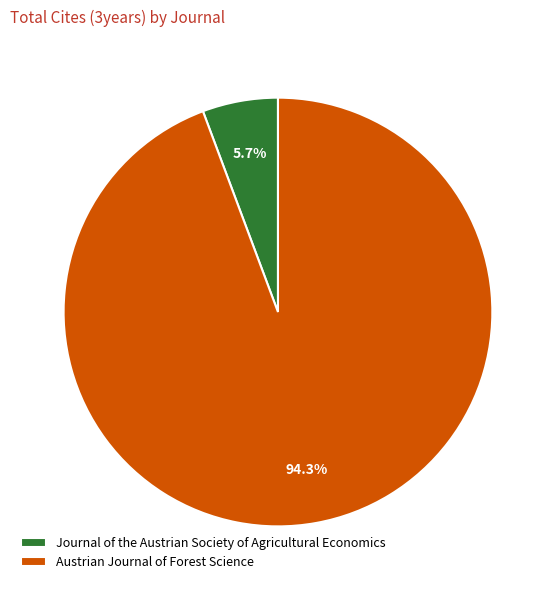

Is there any slice that represents more than half of the pie?

Yes